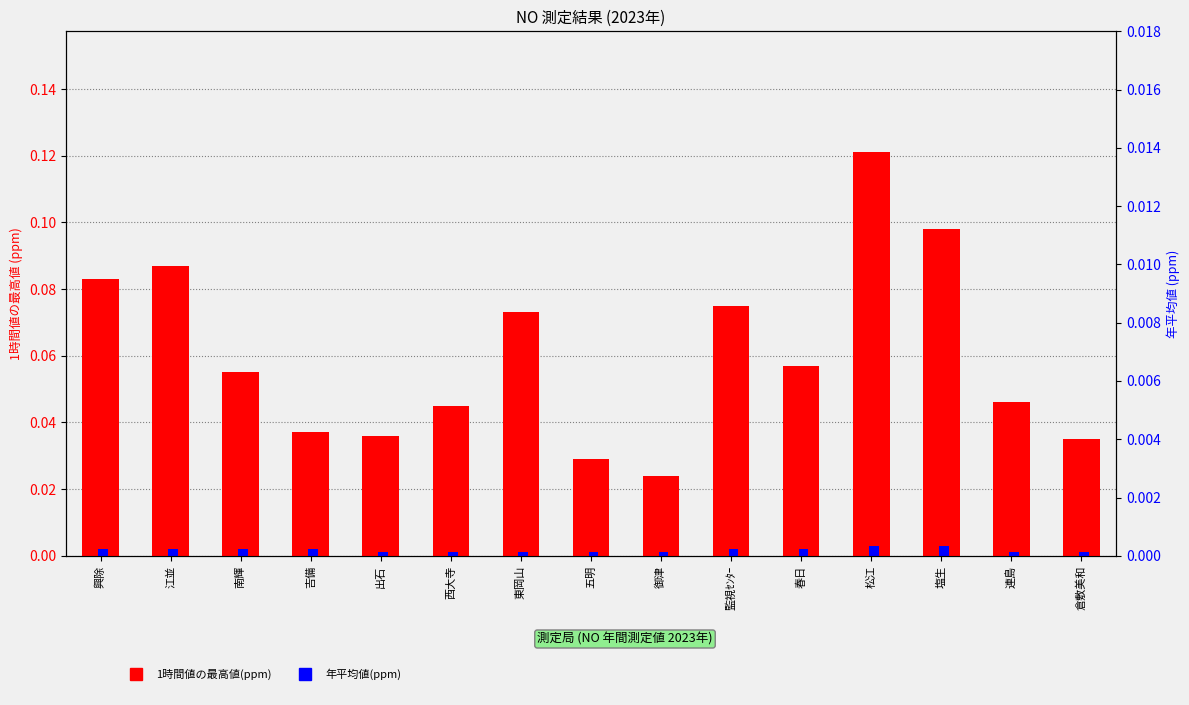

What is the maximum value for 1時間値の最高値(ppm)?

0.1